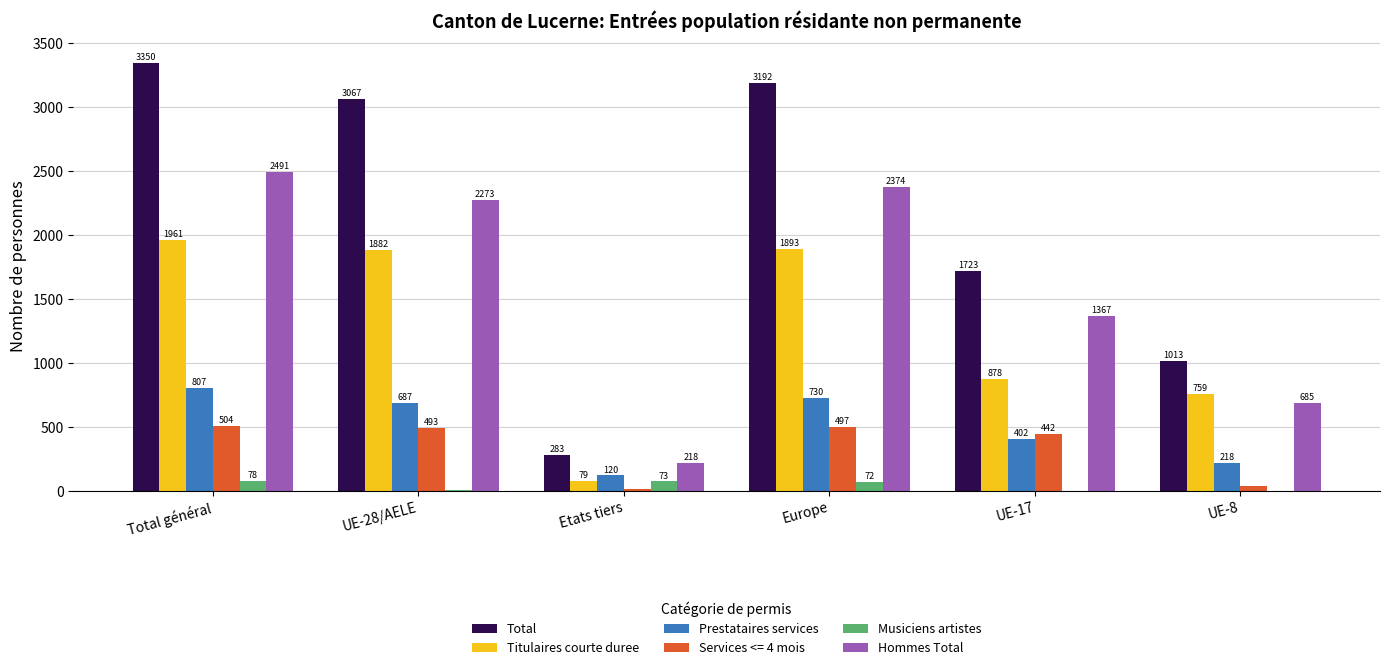

Which category has the highest value in the Prestataires services series?

Total général